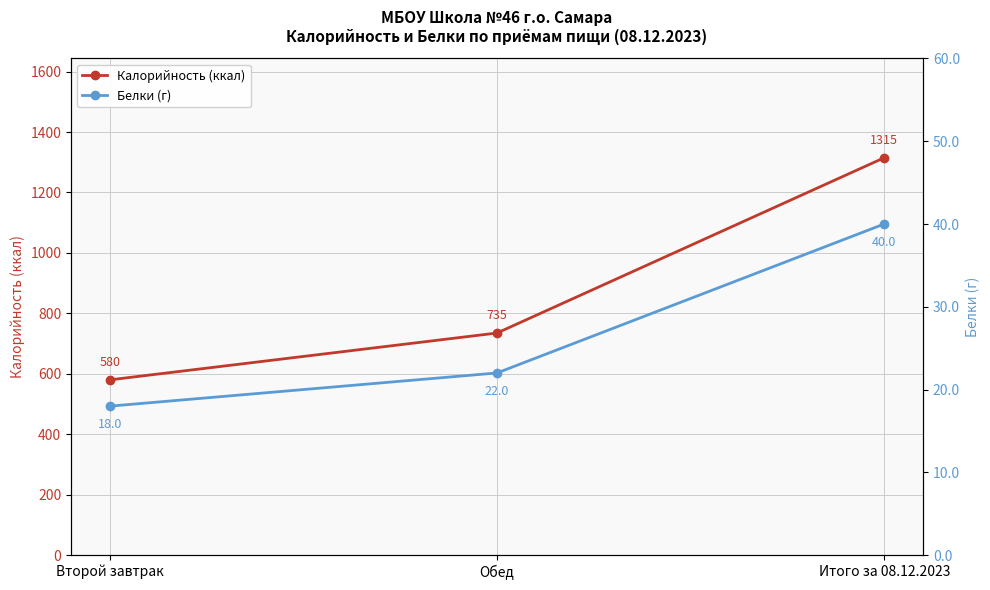

What is the difference between the maximum and minimum values in the Белки (г) series?

22.0